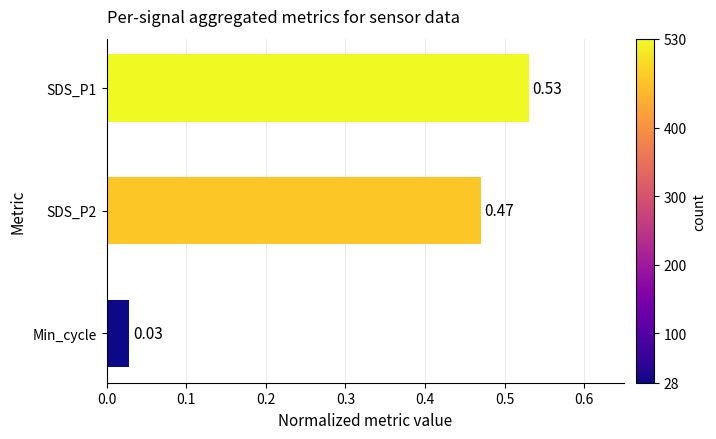

Rank the categories by value from lowest to highest.

Min_cycle, SDS_P2, SDS_P1